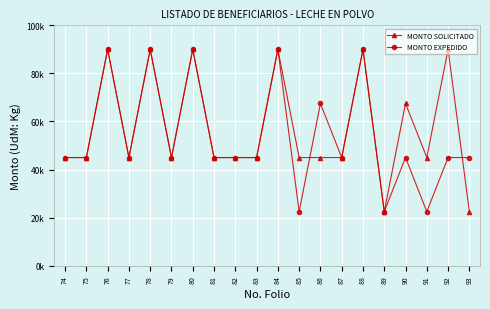

Reading right to left, list all the values displayed in this chart.

MONTO SOLICITADO: 22500	90000	45000	67500	22500	90000	45000	45000	45000	90000	45000	45000	45000	90000	45000	90000	45000	90000	45000	45000
MONTO EXPEDIDO: 45000	45000	22500	45000	22500	90000	45000	67500	22500	90000	45000	45000	45000	90000	45000	90000	45000	90000	45000	45000